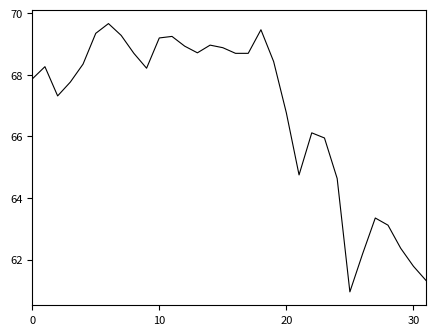

What is the smallest value displayed?

61.0